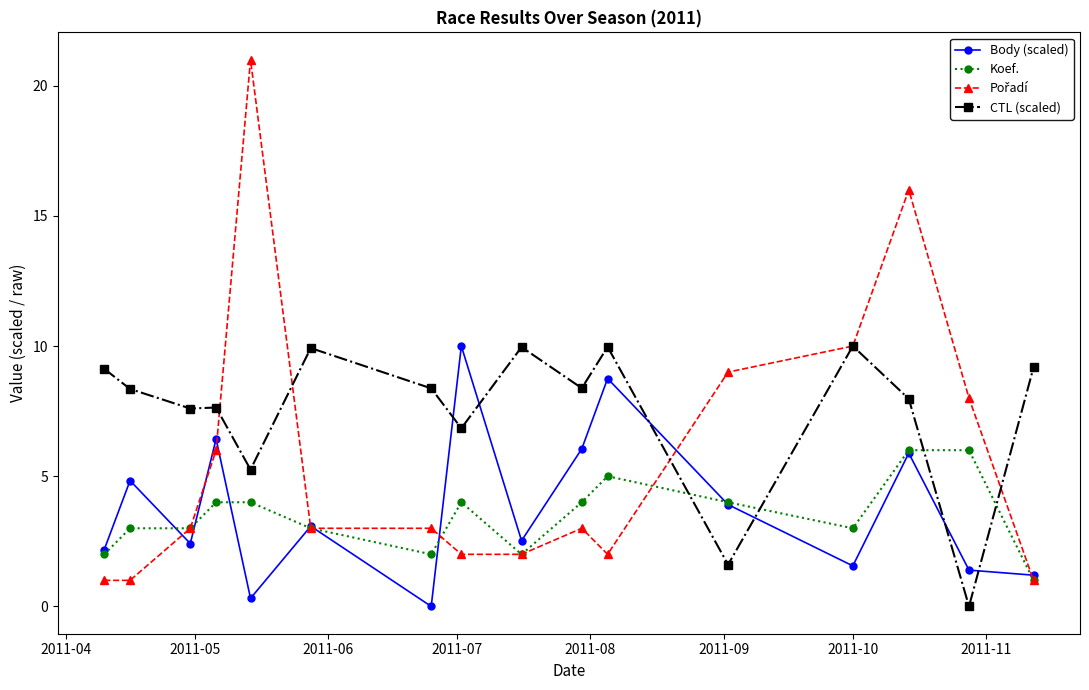

What is the value of the CTL (scaled) point at the 9th from the left?

10.0